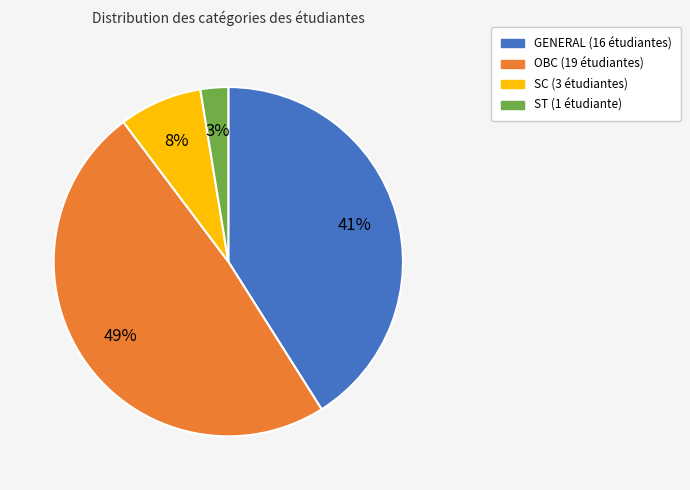

Count the number of slices in the pie.

4